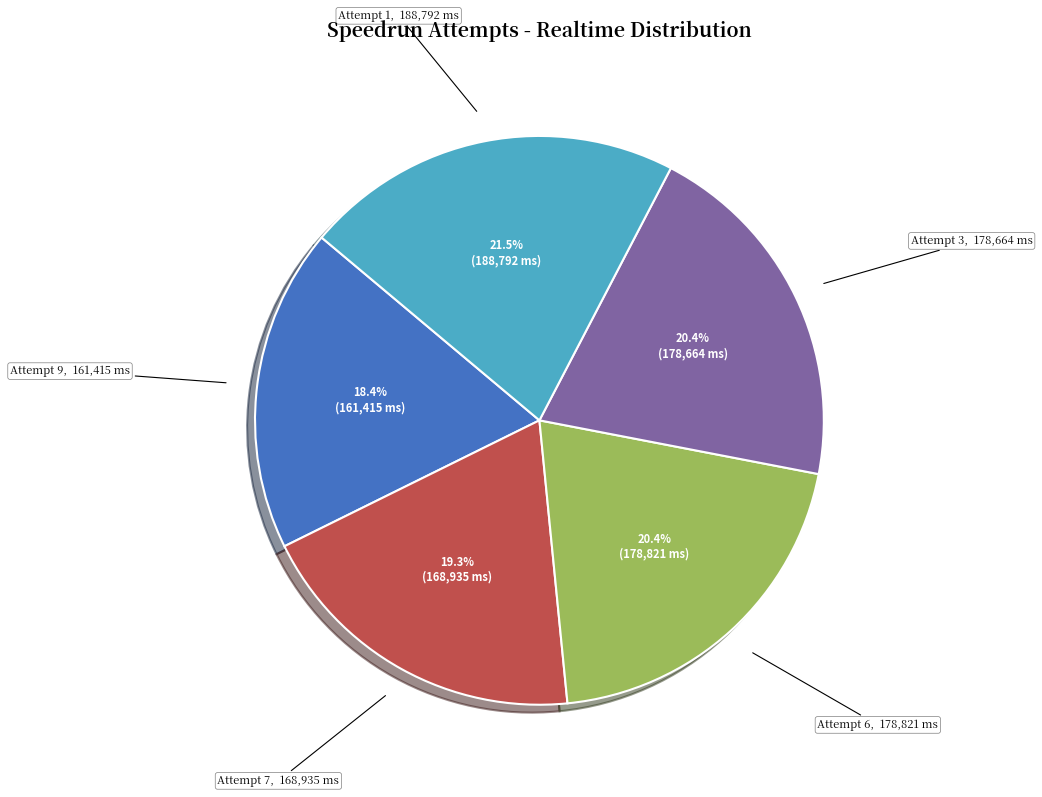

Combined, do Attempt 9 and Attempt 7 account for over 50%?

No